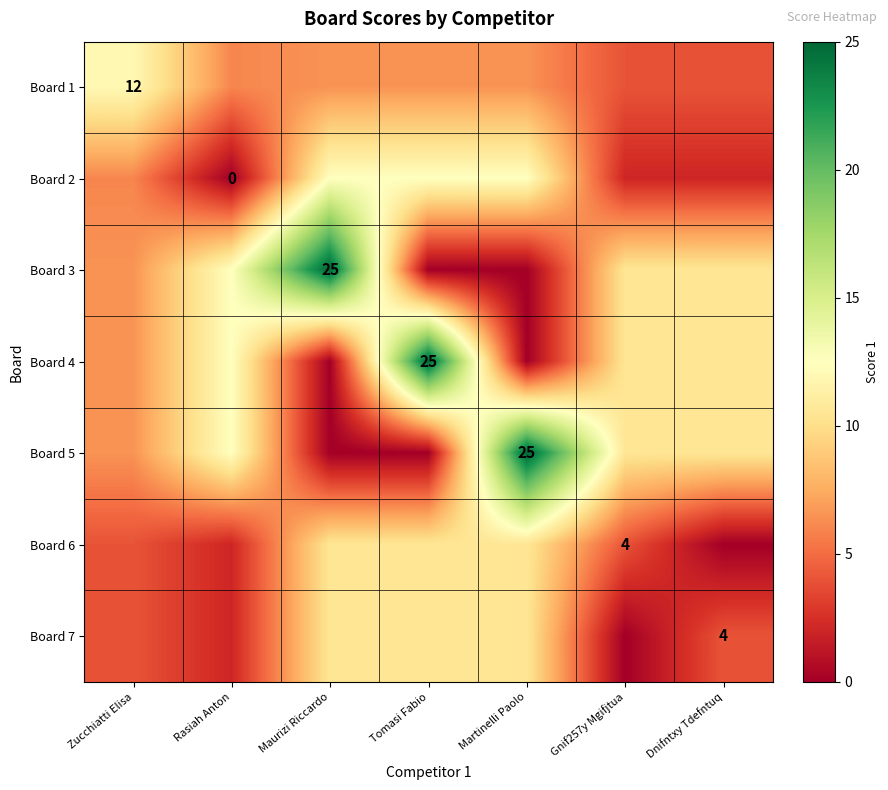

The value of Board 5 at Martinelli Paolo is 16.3. True or false?

False